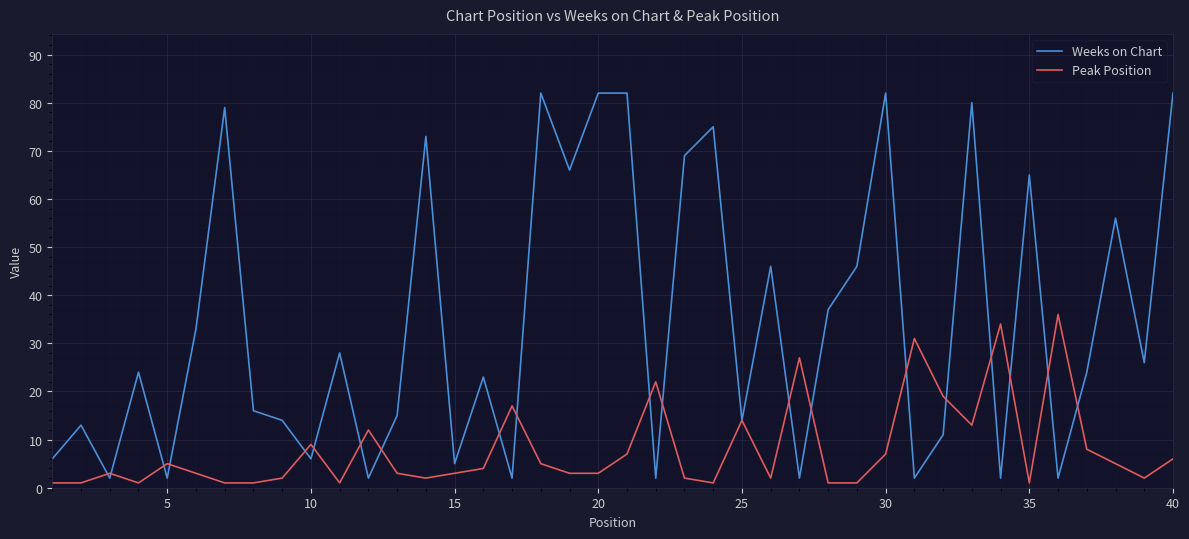

Which series has the largest range (max minus min)?

Weeks on Chart